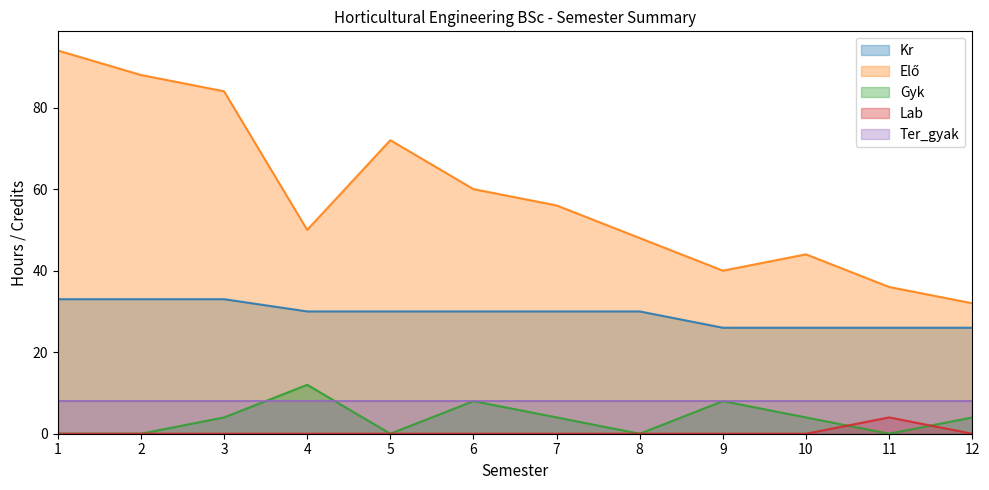

At which label is Kr closest to 29?

4